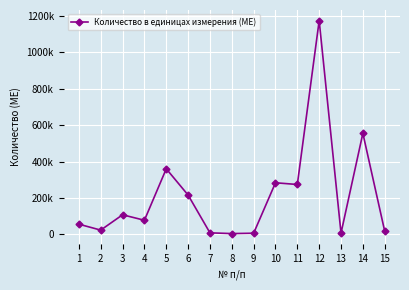

Is this an area chart (filled region under the line)?

No